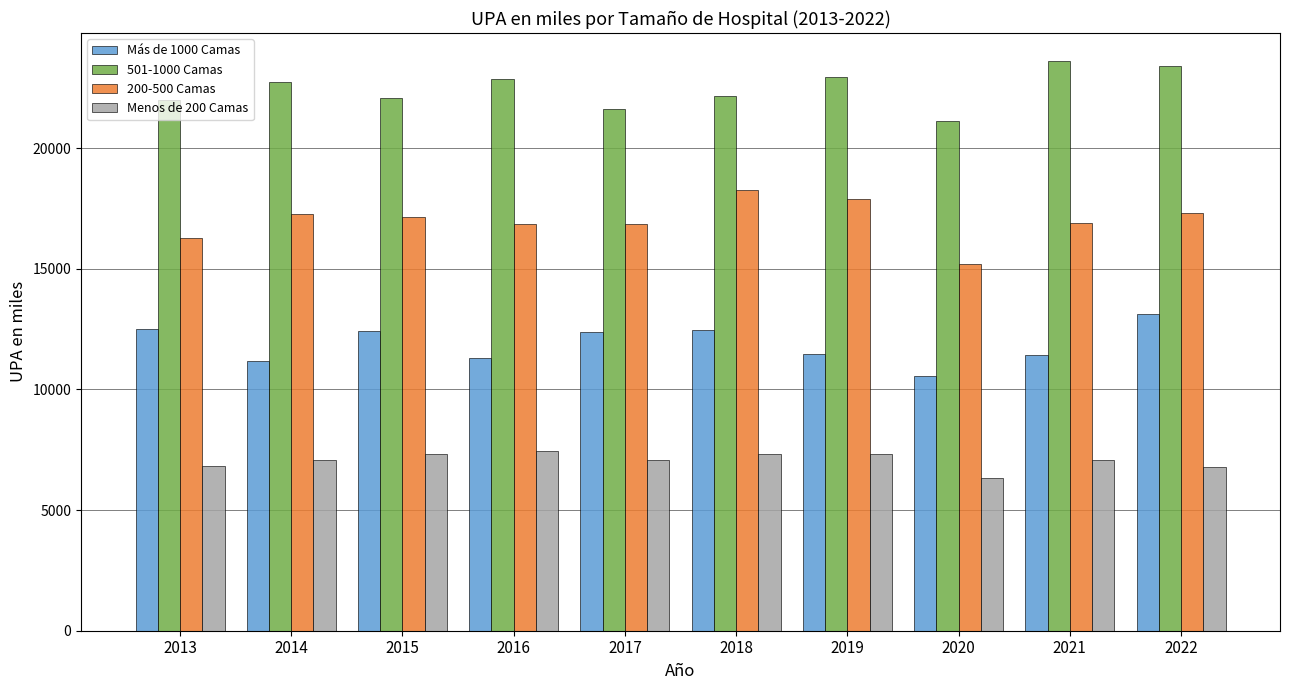

List the series in order of their overall mean, lowest first.

Menos de 200 Camas, Más de 1000 Camas, 200-500 Camas, 501-1000 Camas